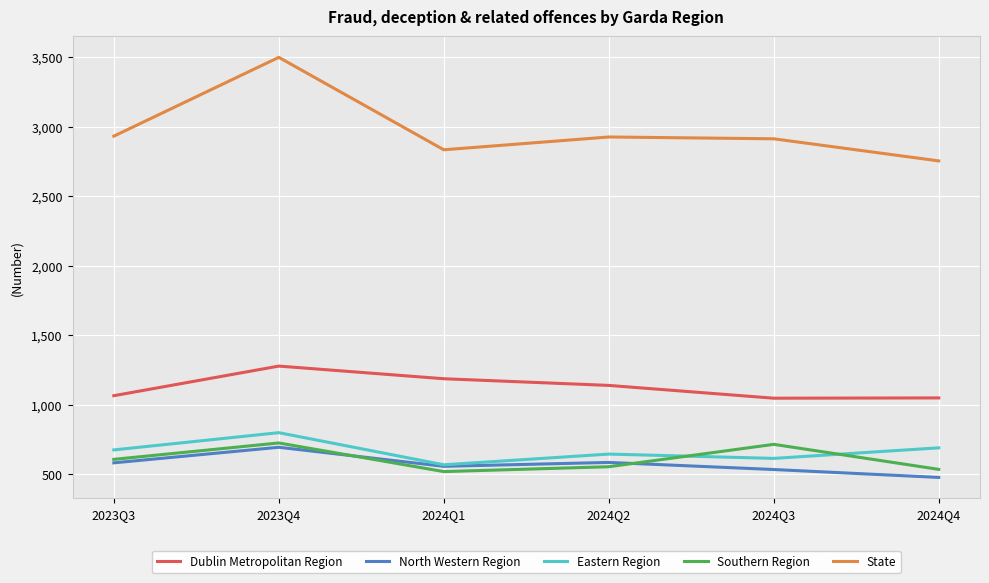

Rank the series at 2024Q2 from lowest to highest value.

Southern Region, North Western Region, Eastern Region, Dublin Metropolitan Region, State